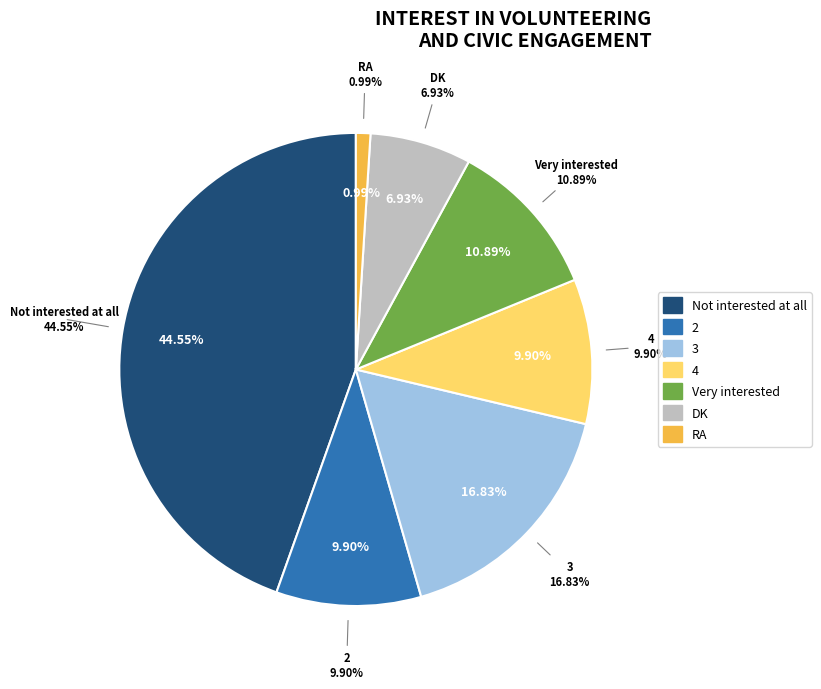

Which slice is the largest?

Not interested at all